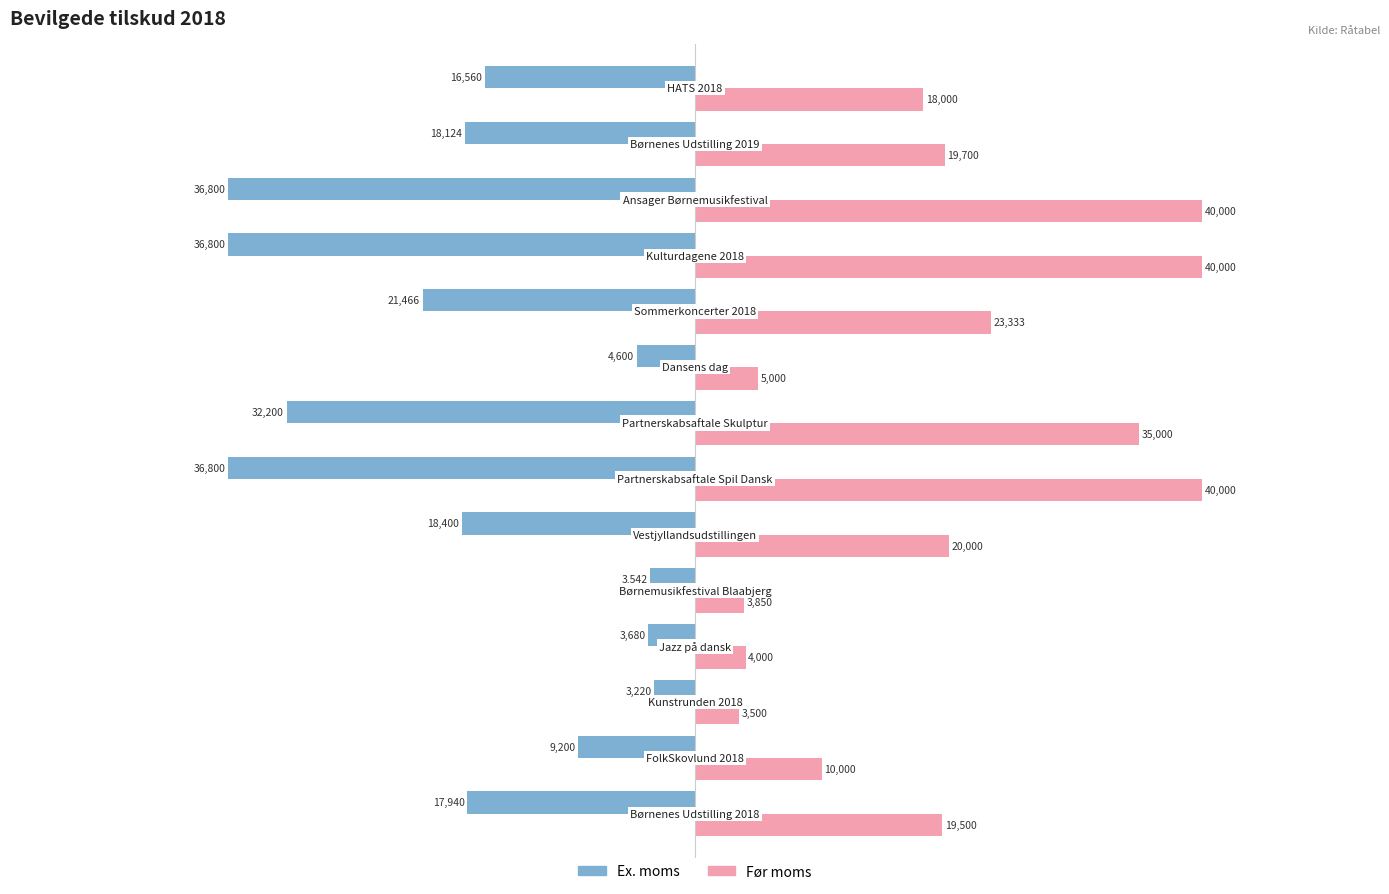

Which series has the widest spread of values?

Før moms